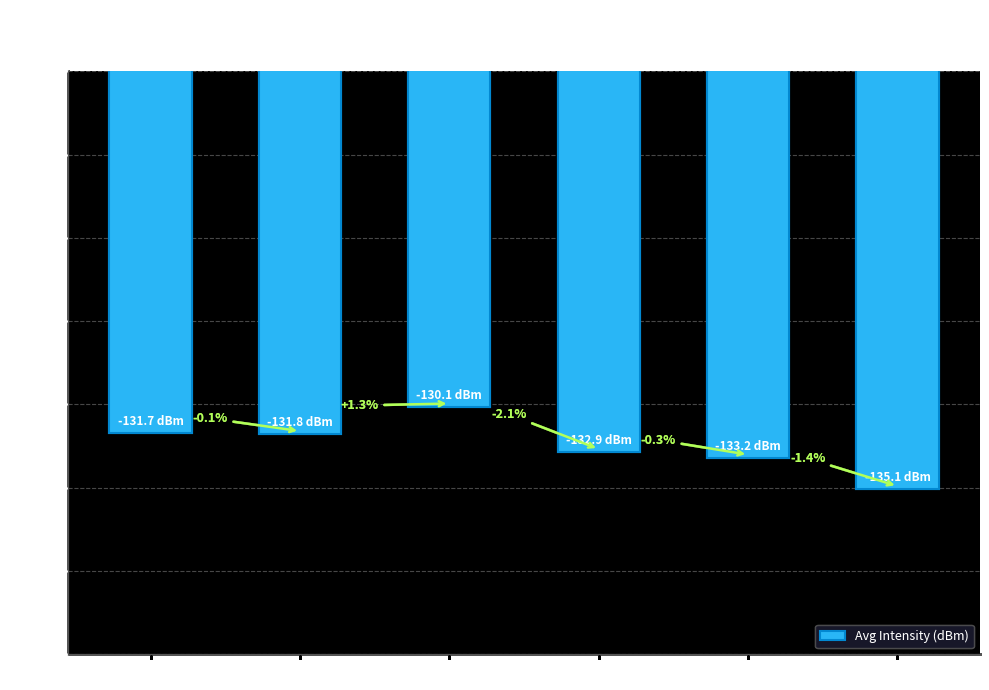

Read the value at Min 4.

-133.2